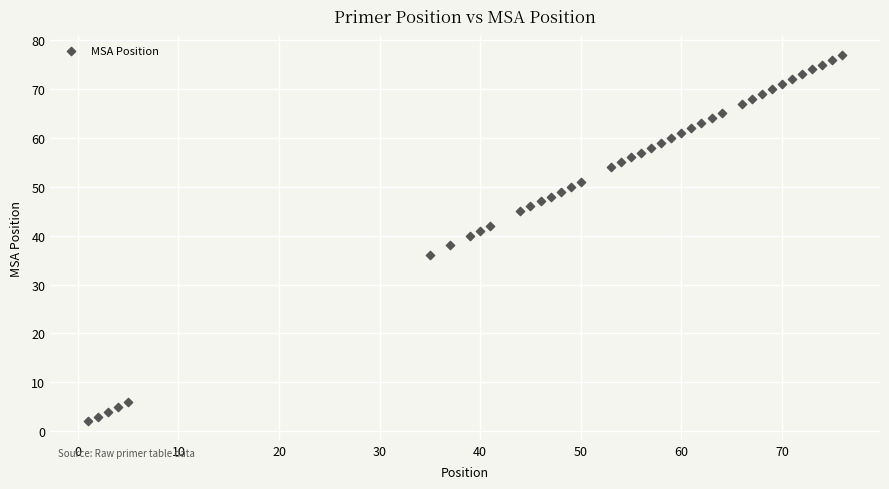

What is the range of X values (max minus min)?

75